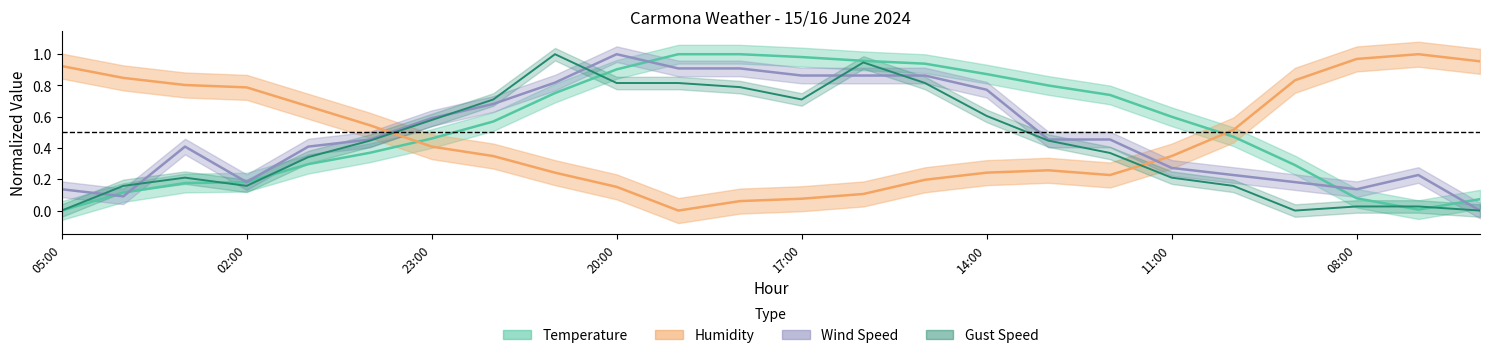

At which category does Humidity reach its first local peak?

13:00